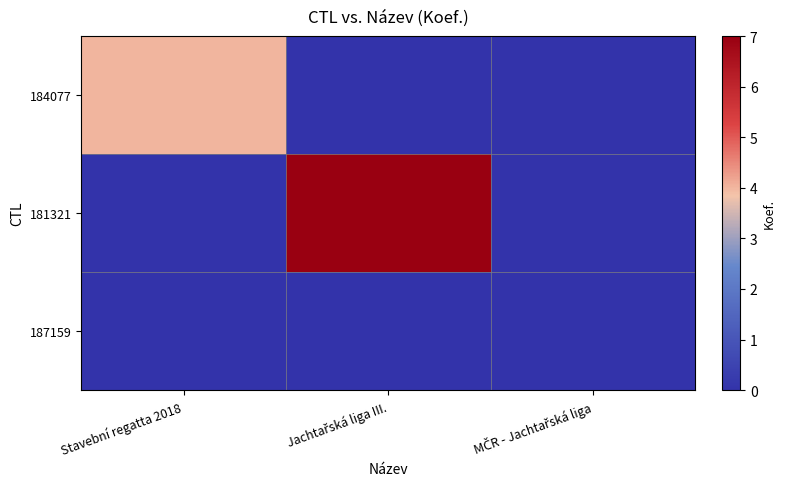

Reading left to right, what are all the values shown in this chart?

184077: Stavební regatta 2018=4	Jachtařská liga III.=0	MČR - Jachtařská liga=0
181321: Stavební regatta 2018=0	Jachtařská liga III.=7	MČR - Jachtařská liga=0
187159: Stavební regatta 2018=0	Jachtařská liga III.=0	MČR - Jachtařská liga=0